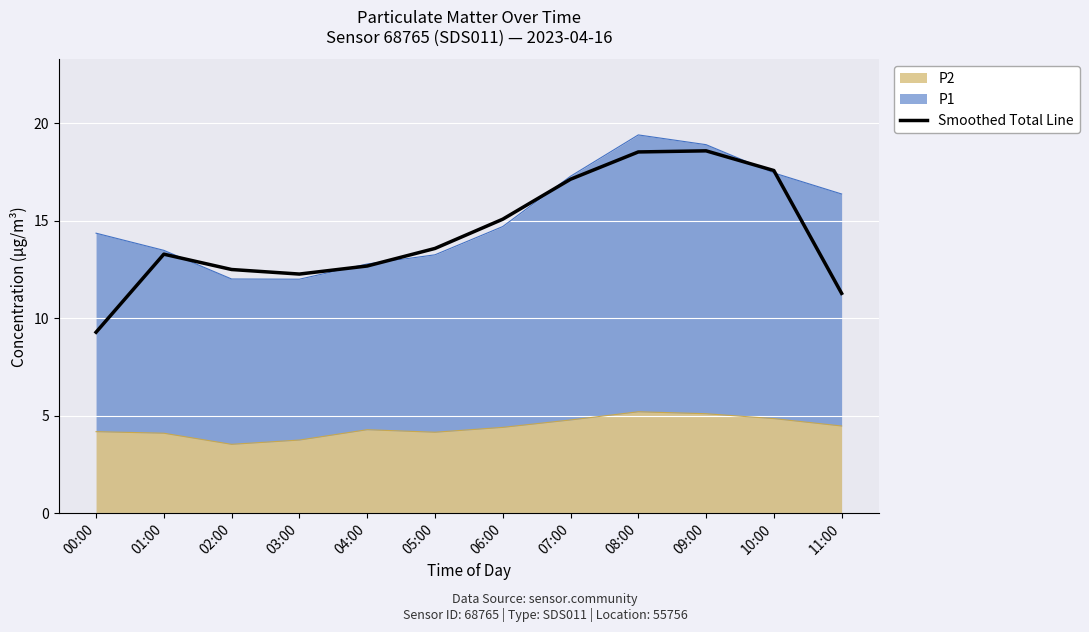

At which category does the chart reach its peak across all series?

09:00